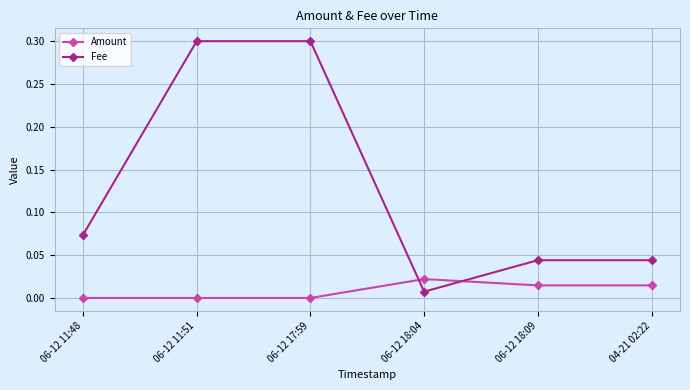

Rank the series at 06-12 18:09 from highest to lowest value.

Fee, Amount